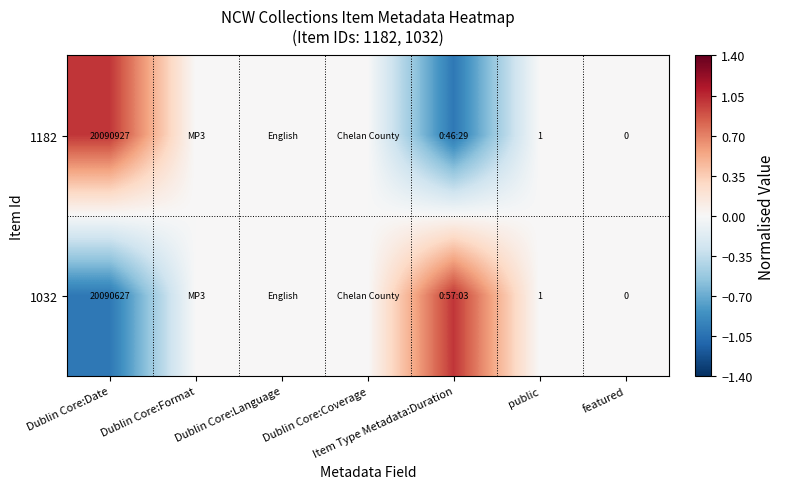

How many distinct data groups are displayed?

2